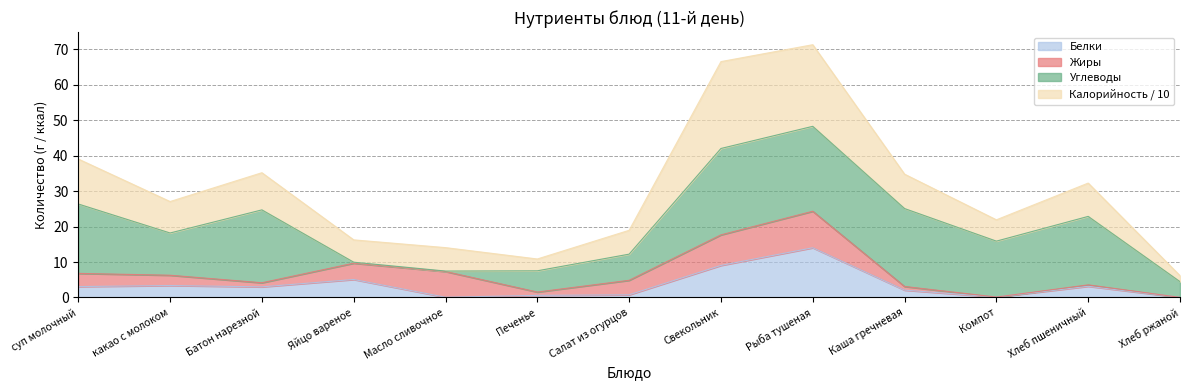

What is the spread (max minus min) of values at суп молочный?

36.0